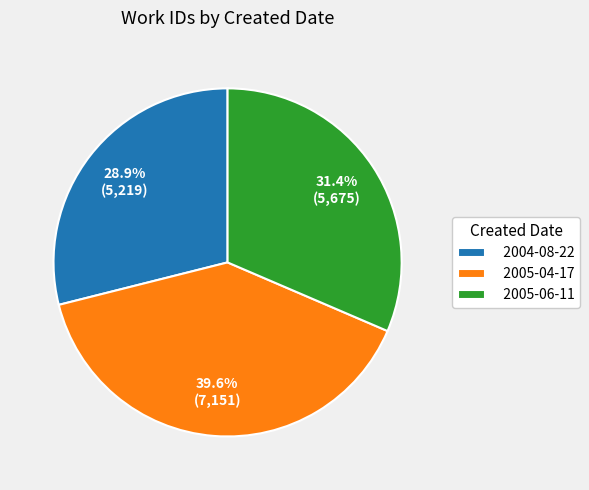

Is there any slice that represents more than half of the pie?

No